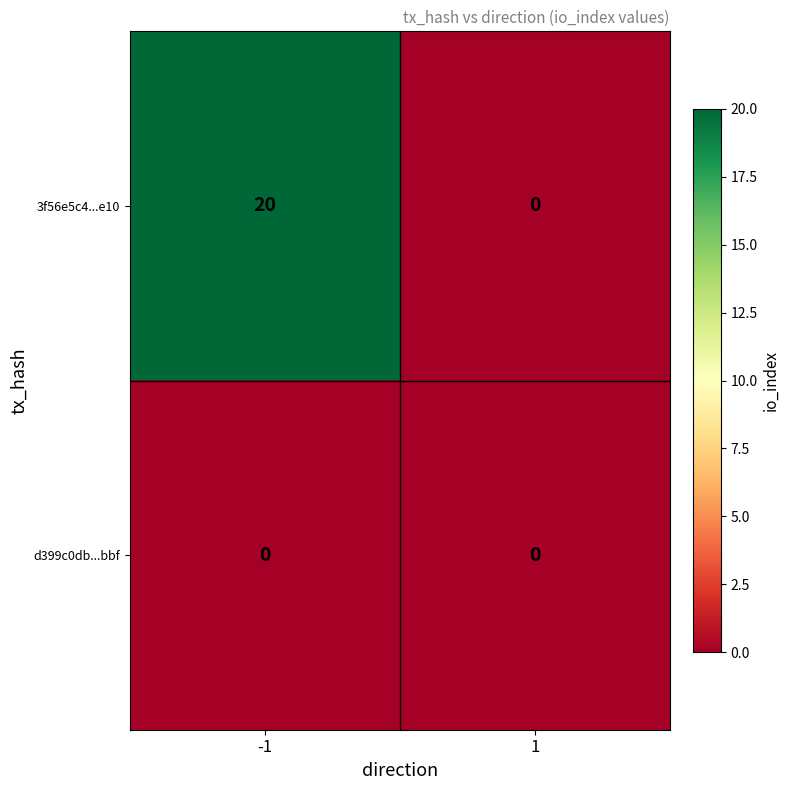

Reading left to right, extract all data points from this chart.

3f56e5c4...e10: 20	0
d399c0db...bbf: 0	0